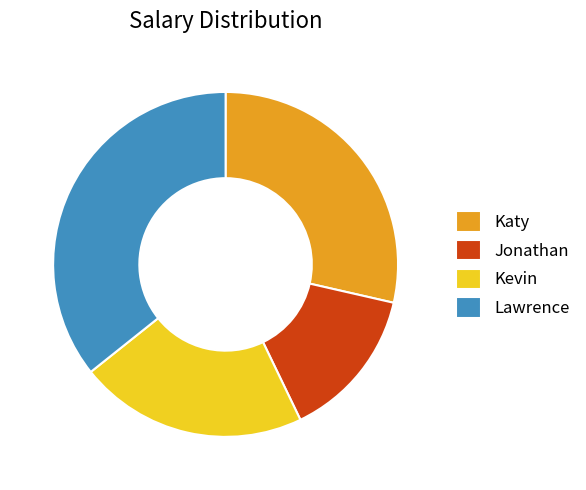

Which category has the smallest portion of the pie?

Jonathan